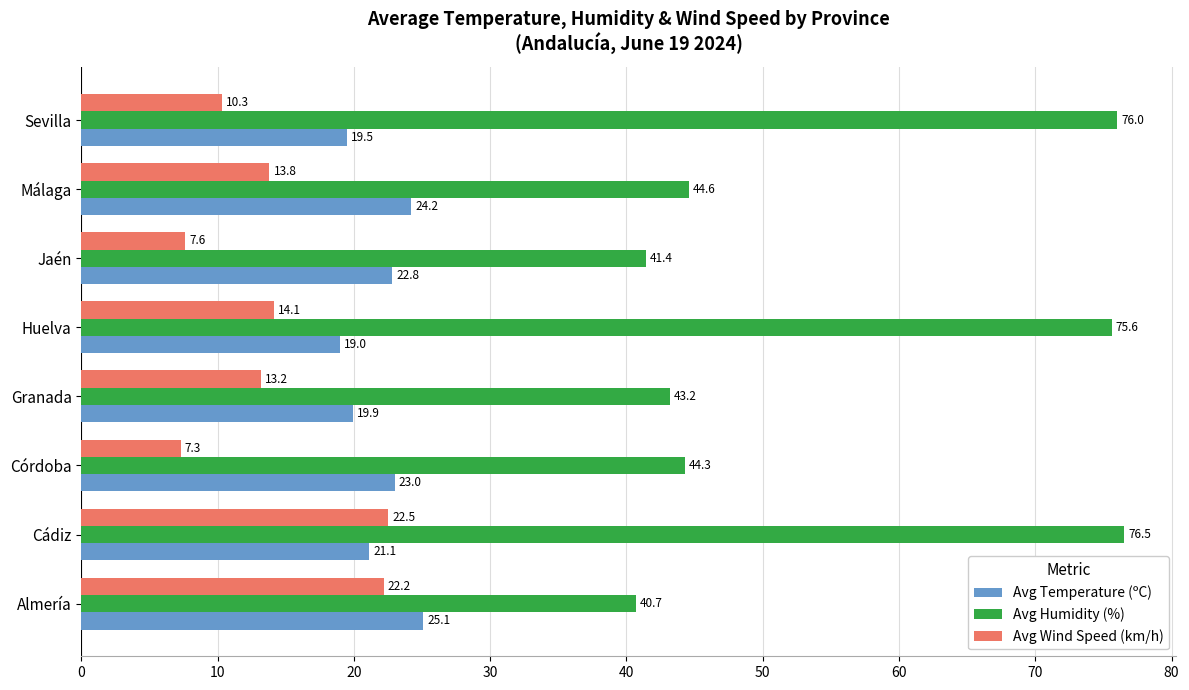

At Huelva, list the series in order from largest to smallest.

Avg Humidity (%), Avg Temperature (ºC), Avg Wind Speed (km/h)